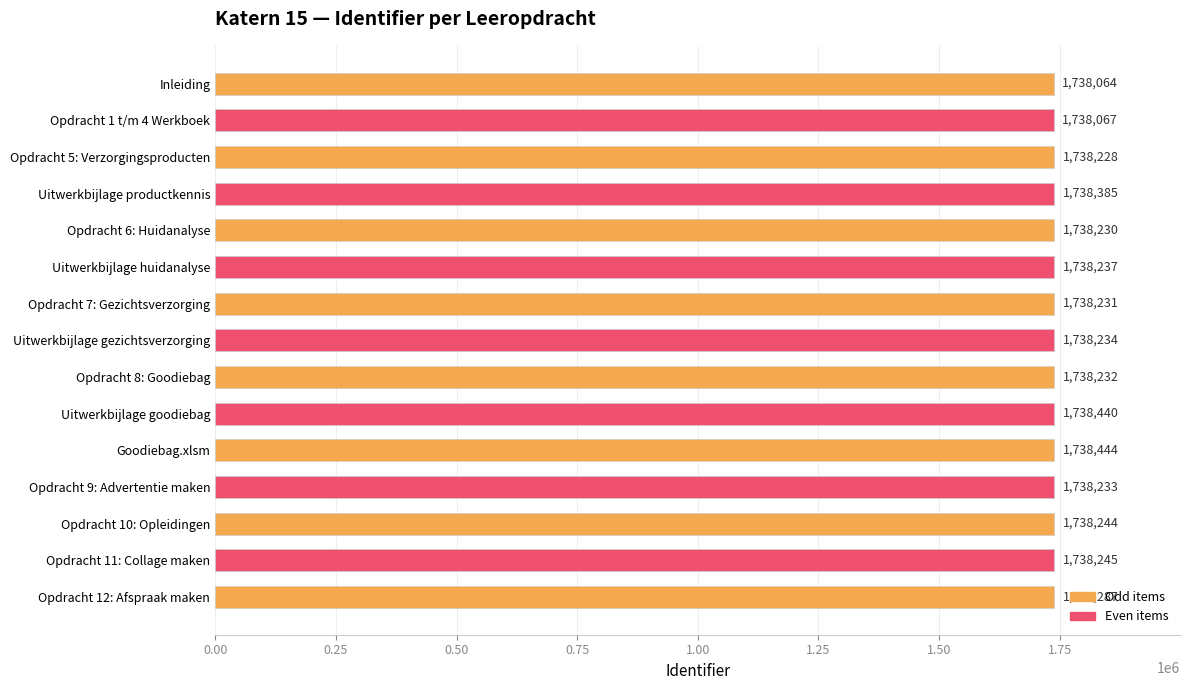

How many distinct data groups are displayed?

1